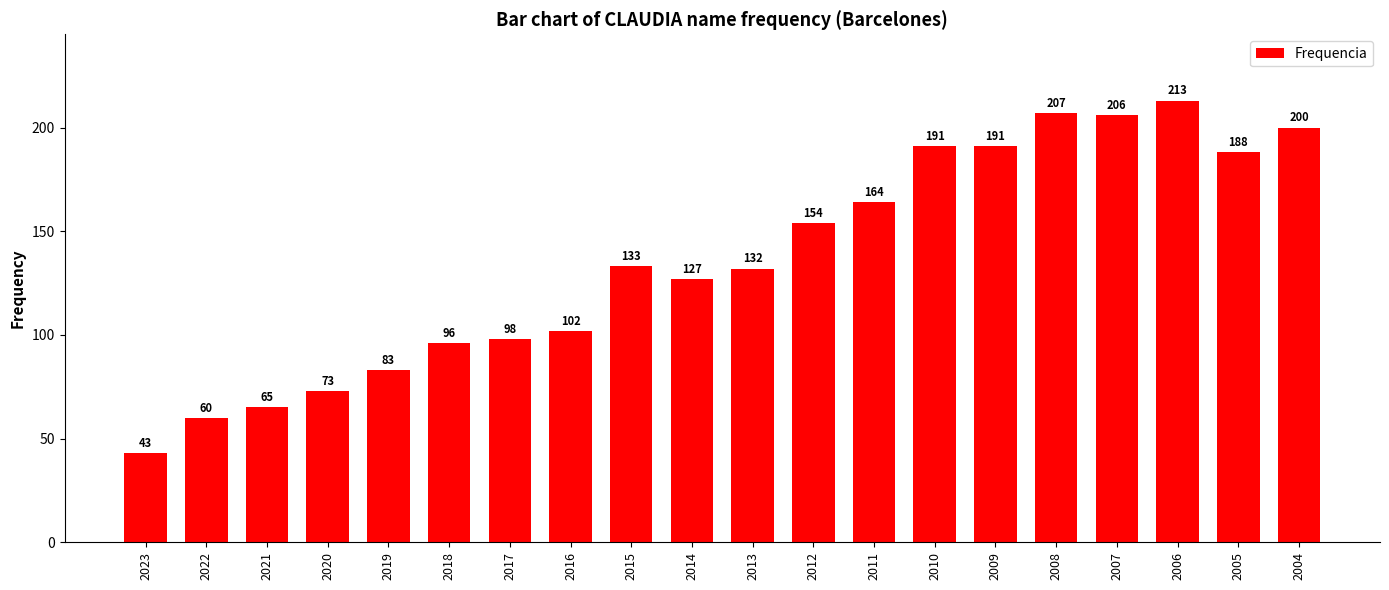

Reading right to left, what are all the values shown in this chart?

2004=200	2005=188	2006=213	2007=206	2008=207	2009=191	2010=191	2011=164	2012=154	2013=132	2014=127	2015=133	2016=102	2017=98	2018=96	2019=83	2020=73	2021=65	2022=60	2023=43